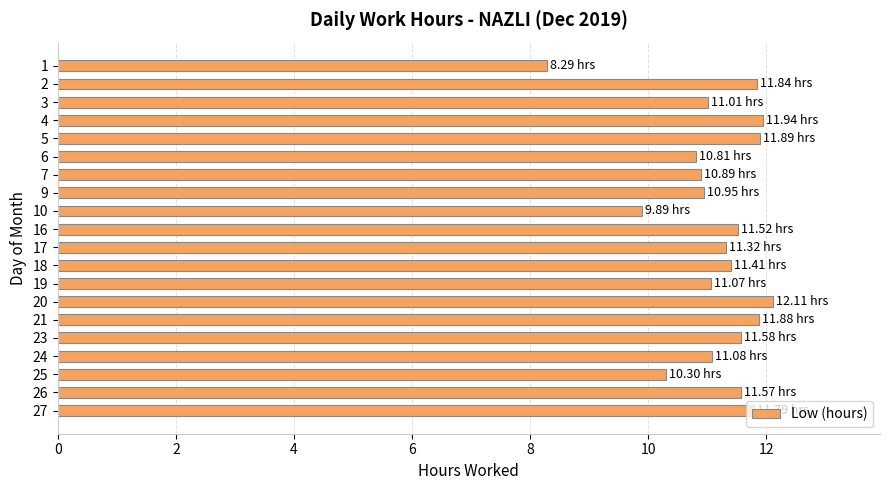

What is the change in value from 4 to 25?

-1.6